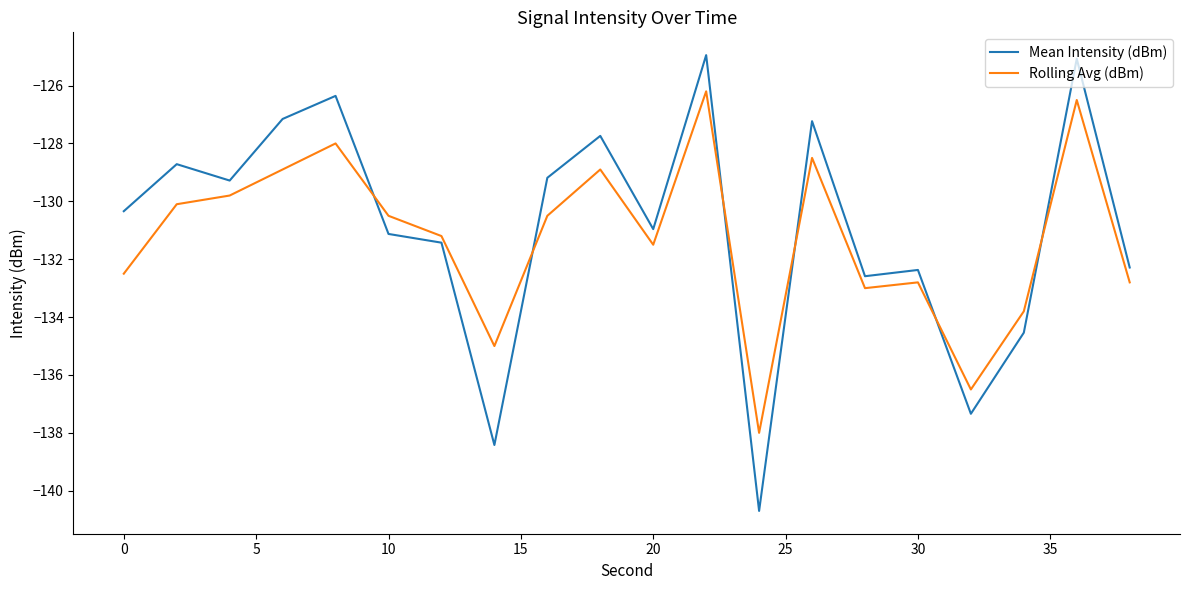

What is the greatest value displayed?

-124.9